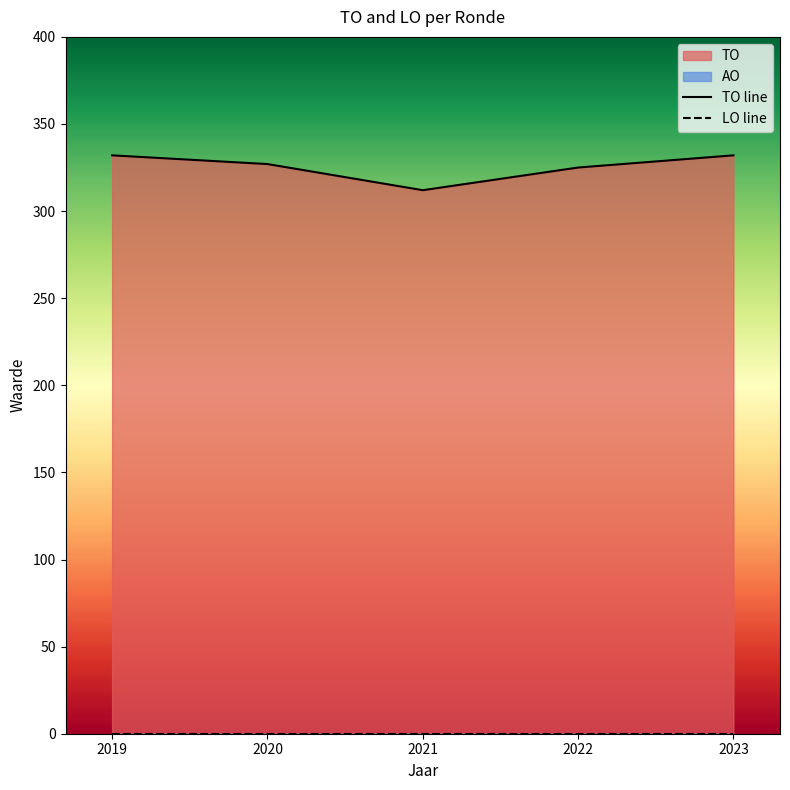

What is the sum of the TO line values at 2022 and 2019?

657